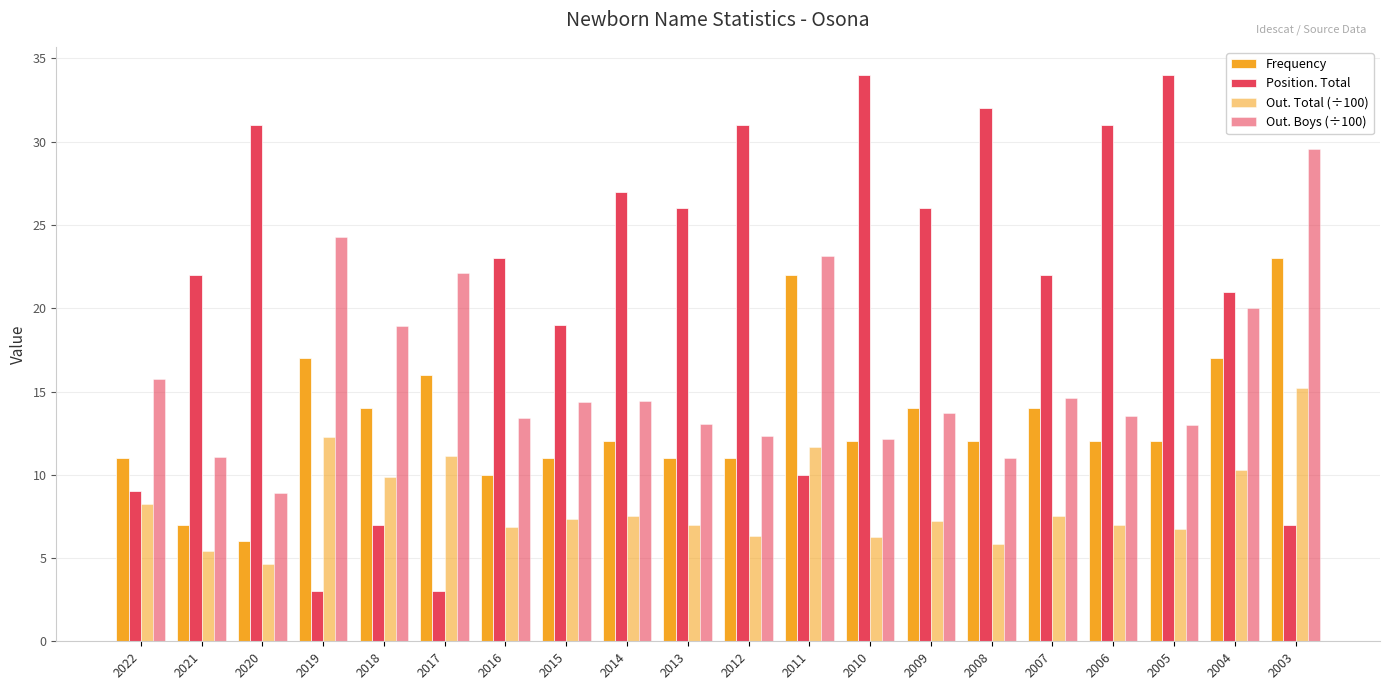

True or false: Out. Total (÷100) has a value of 20.0 at 2003.

False